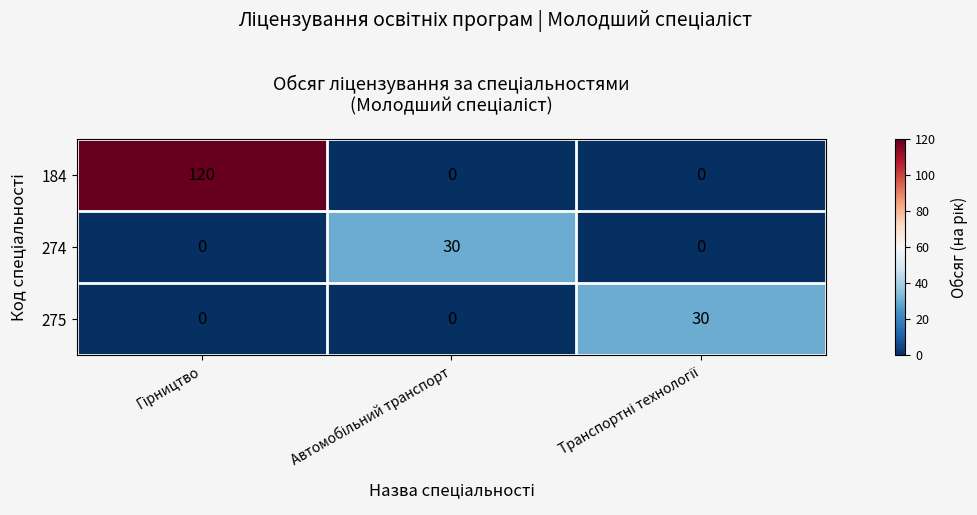

Reading left to right, list all the values displayed in this chart.

184: 120	0	0
274: 0	30	0
275: 0	0	30